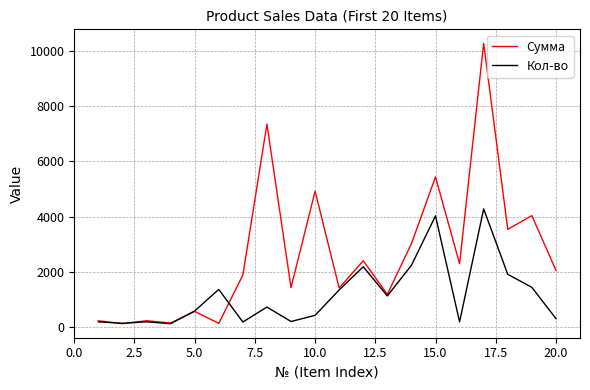

What is the greatest value displayed?

10267.2